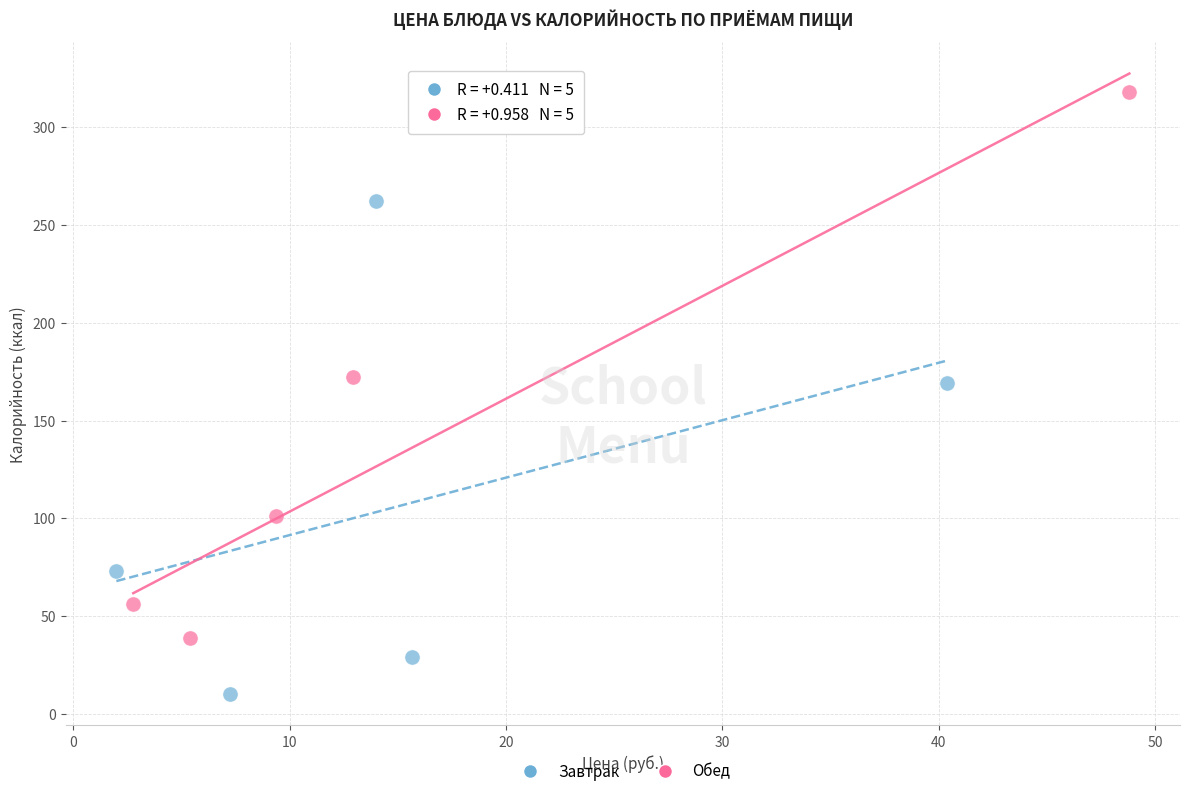

Which series contains the highest Y value?

Обед